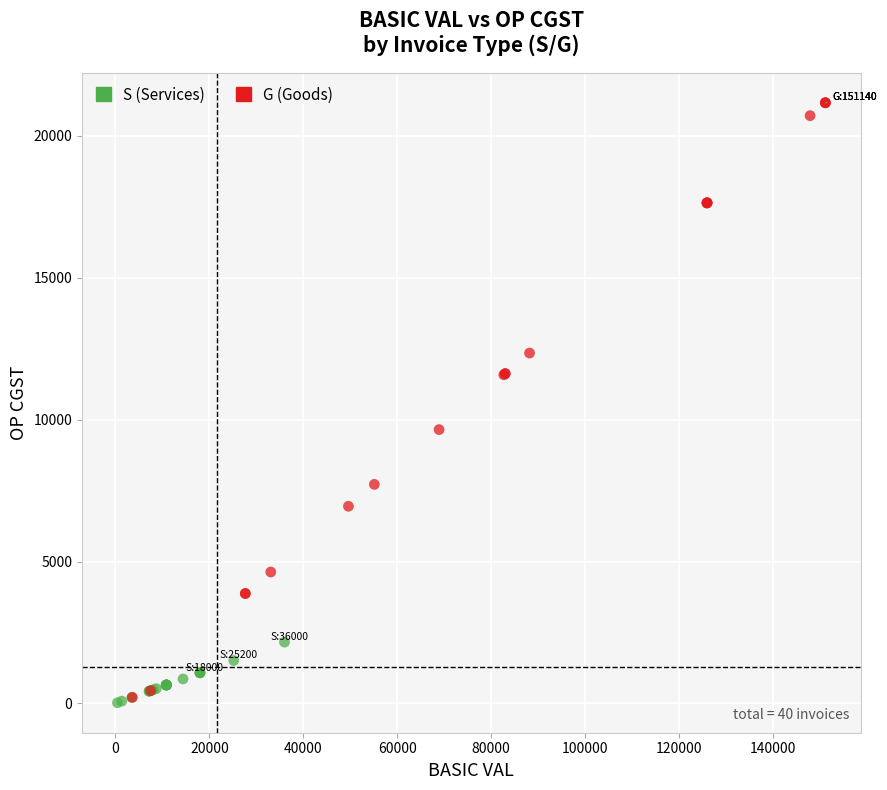

Which series has the largest Y range (max minus min)?

G (Goods)